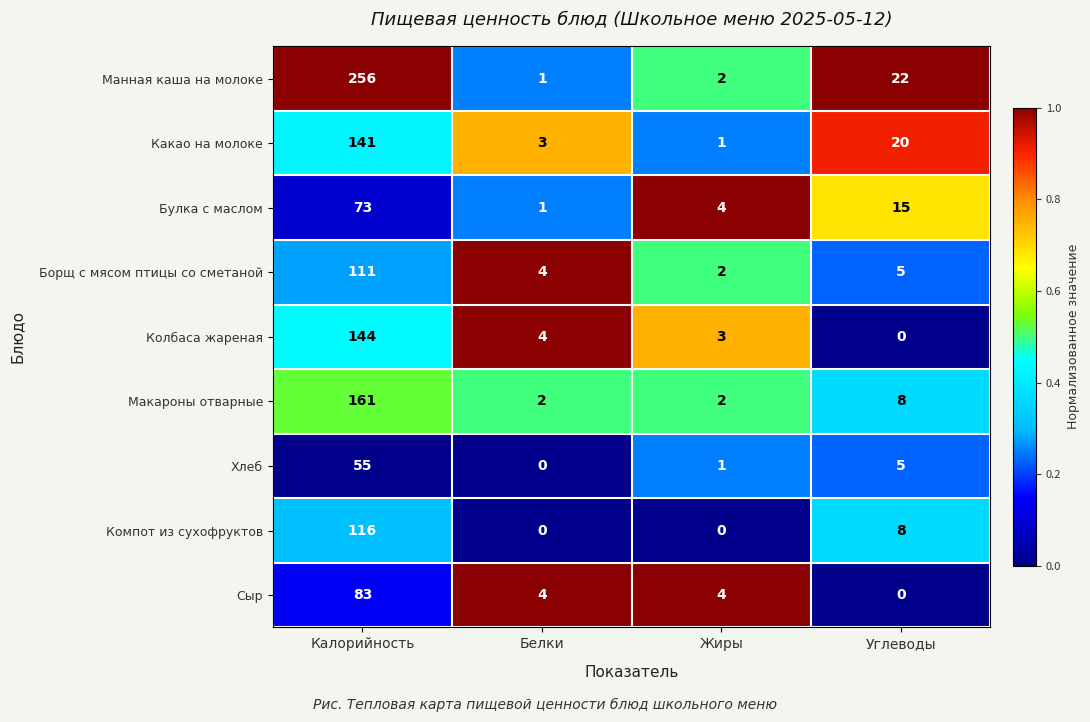

What is the sum of the Какао на молоке values at Жиры and Калорийность?

142